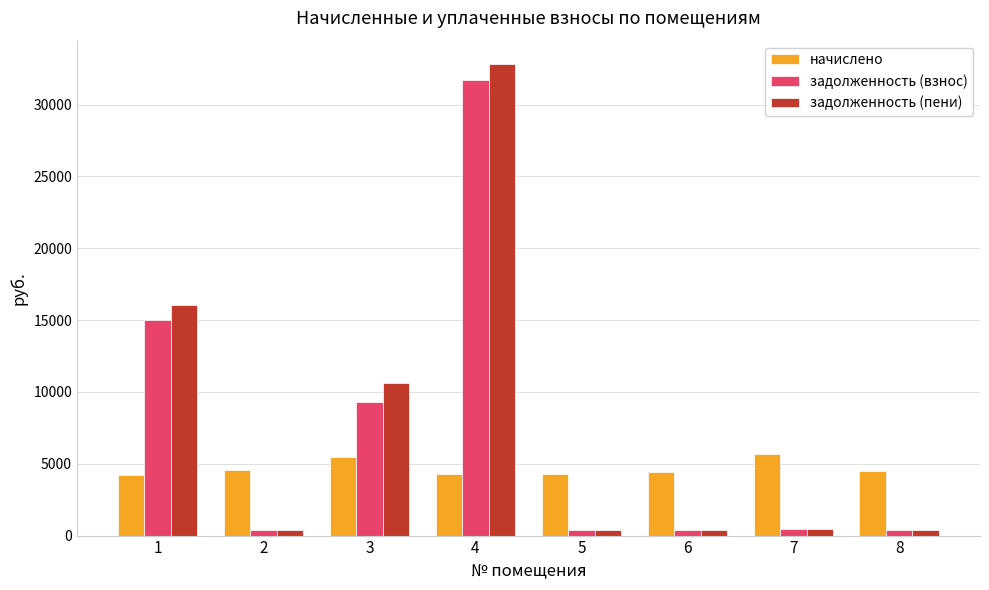

How many groups of bars are there?

8